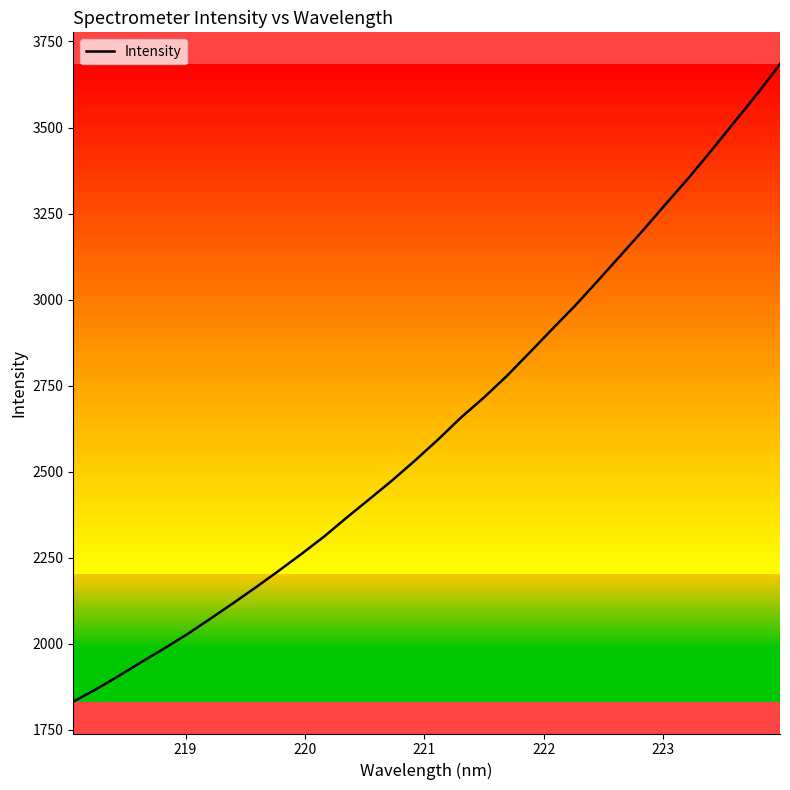

What is the difference between the maximum and minimum values?

1851.5